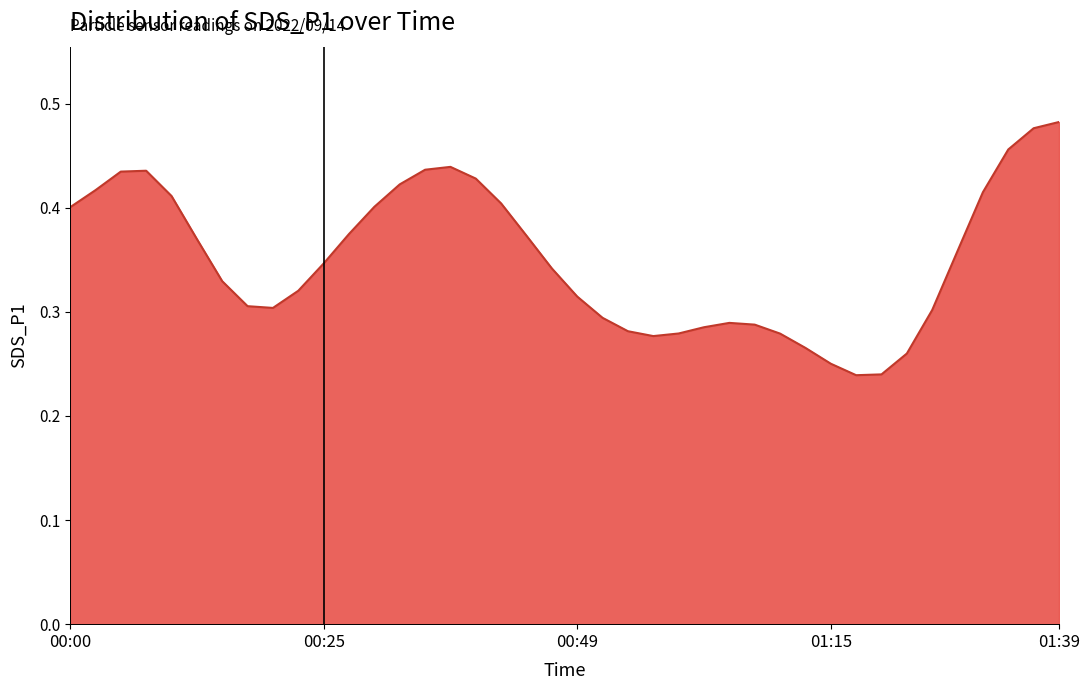

Is this an area chart (filled region under the line)?

Yes